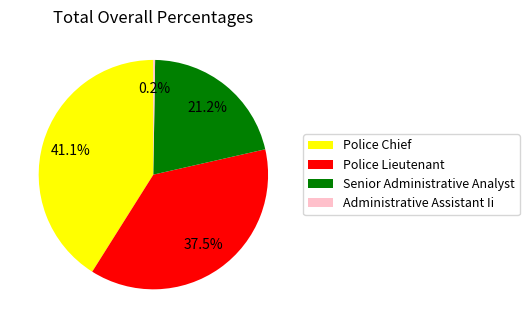

What is the largest slice in the pie chart?

Police Chief